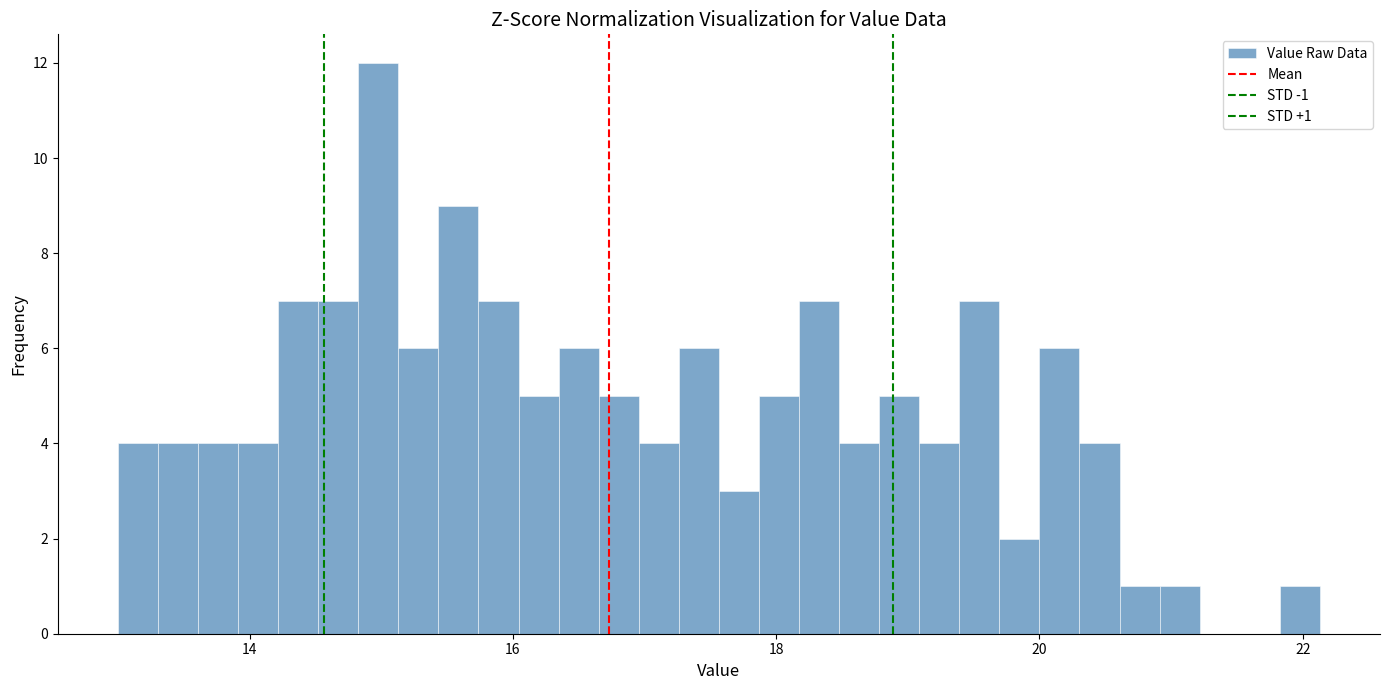

Around what value on the x-axis is the tallest bar? Give the approximate position of its centre, as read against the axis.

15.0